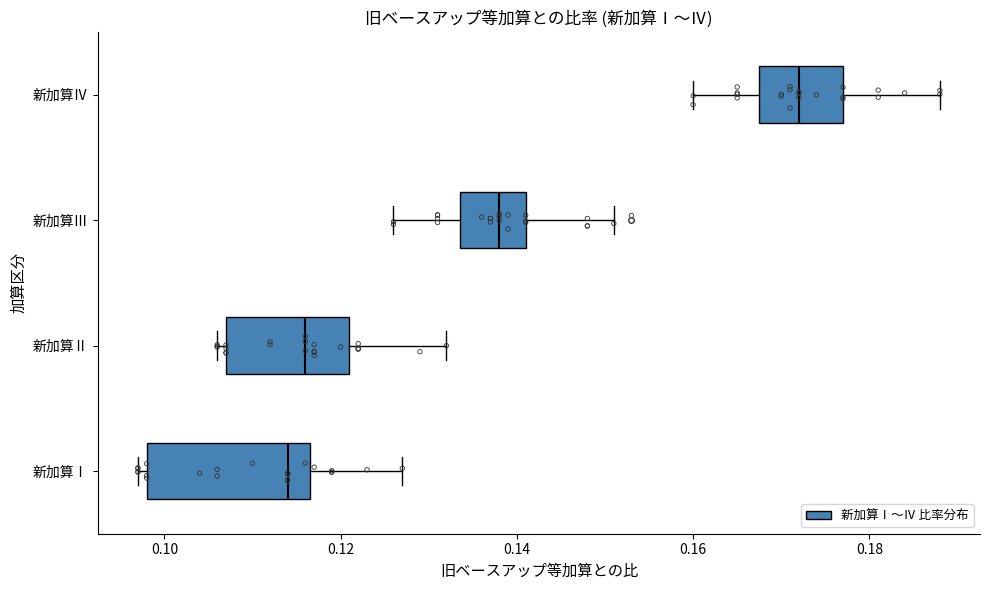

Reading bottom to top, read every box against the x-axis: the position of its median line, the range the box covers, and the ends of its whiskers. The values are not printed on the chart, so give them approximately, as read against the axis.

新加算Ⅰ: median 0.114, box 0.098 to 0.116, whiskers 0.098 (just left of the box's left edge) to 0.128
新加算Ⅱ: median 0.116, box 0.108 to 0.122, whiskers 0.106 to 0.132
新加算Ⅲ: median 0.138, box 0.134 to 0.142, whiskers 0.126 to 0.152
新加算Ⅳ: median 0.172, box 0.168 to 0.178, whiskers 0.160 to 0.188